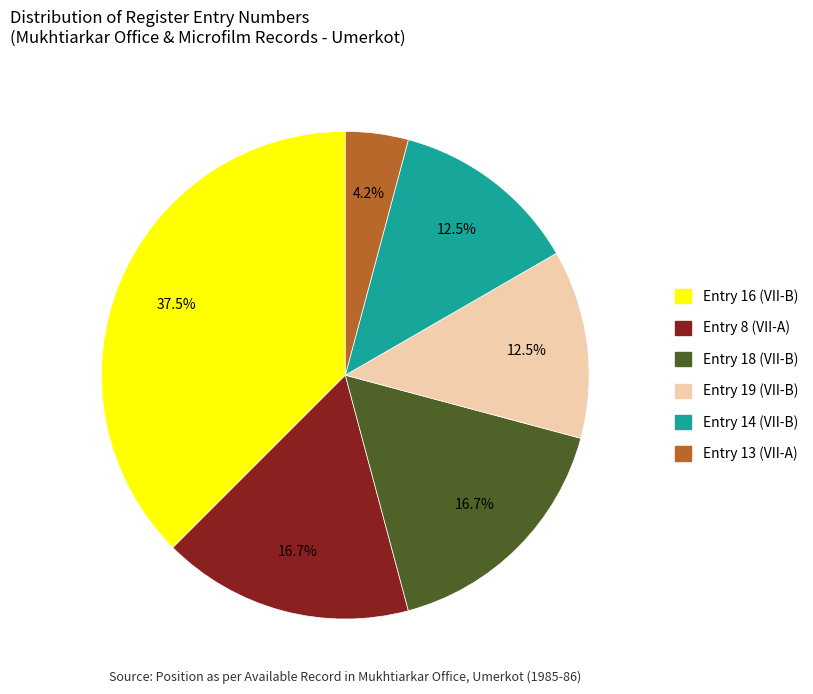

Does any single category account for the majority?

No